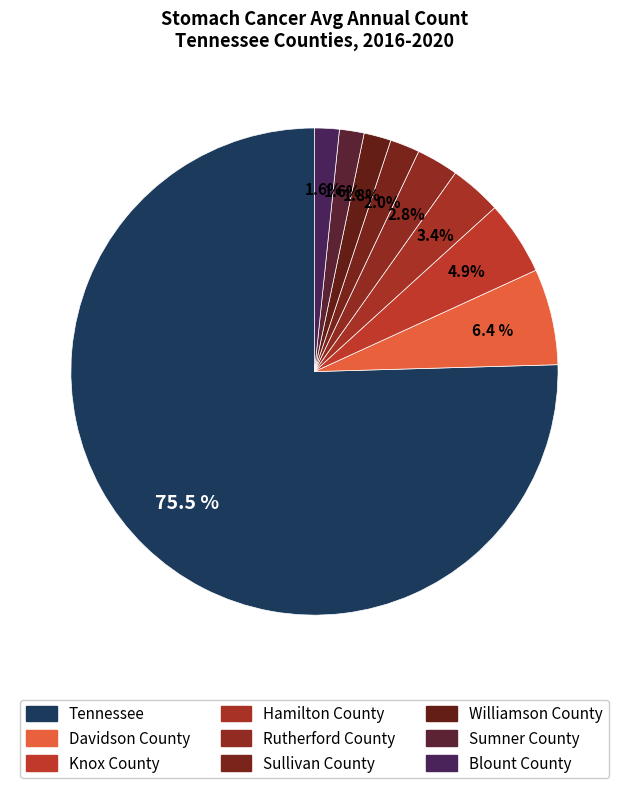

What is the majority slice?

Tennessee